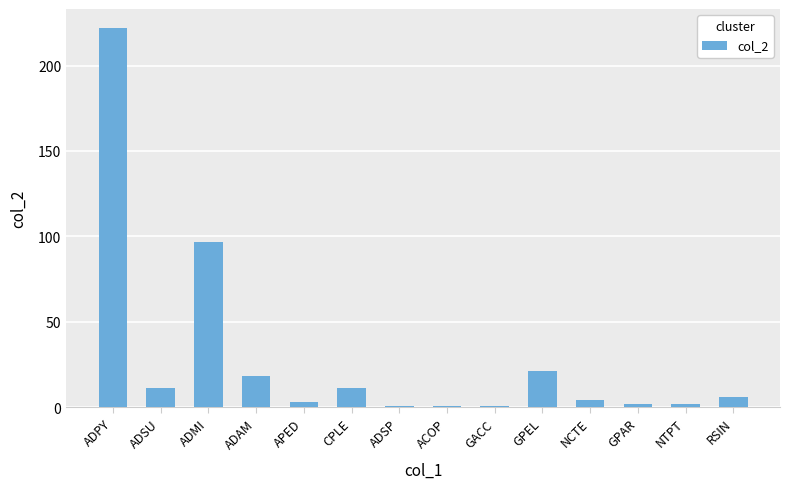

How many categories are shown in the chart?

14